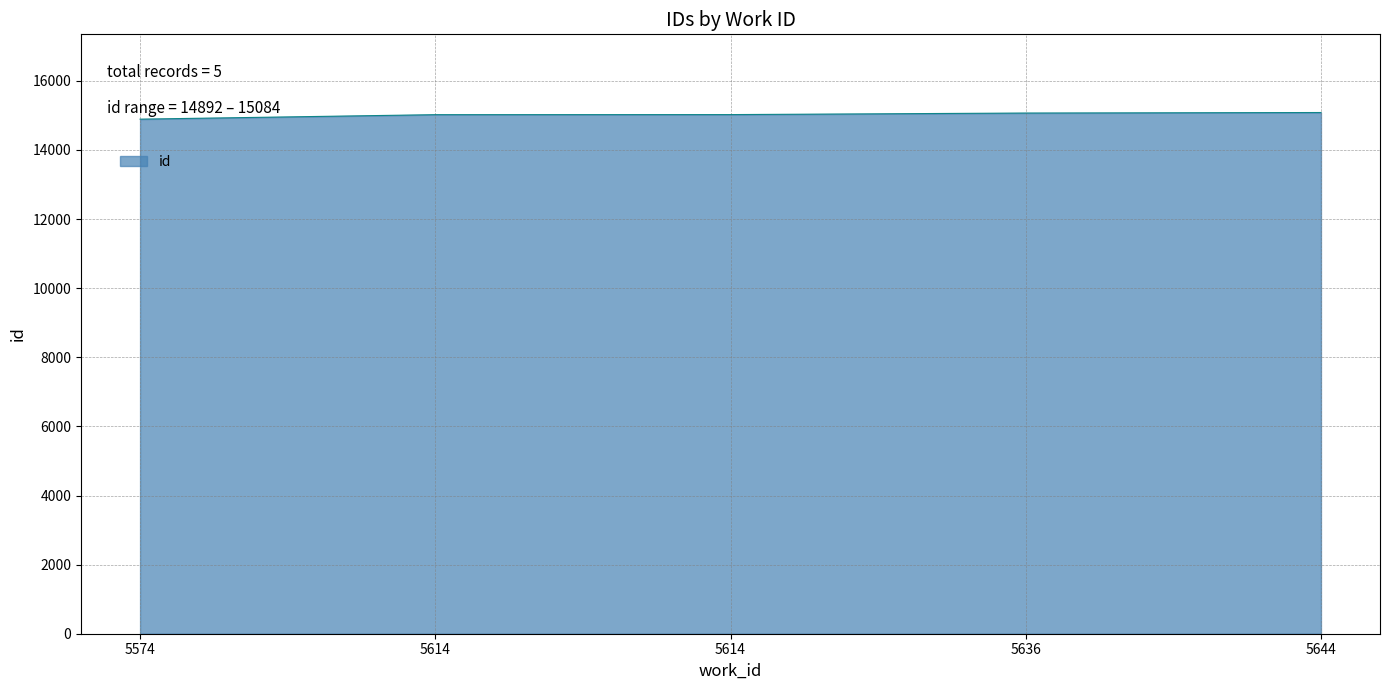

List the labels in order of value, largest first.

5644, 5636, 5614, 5614, 5574